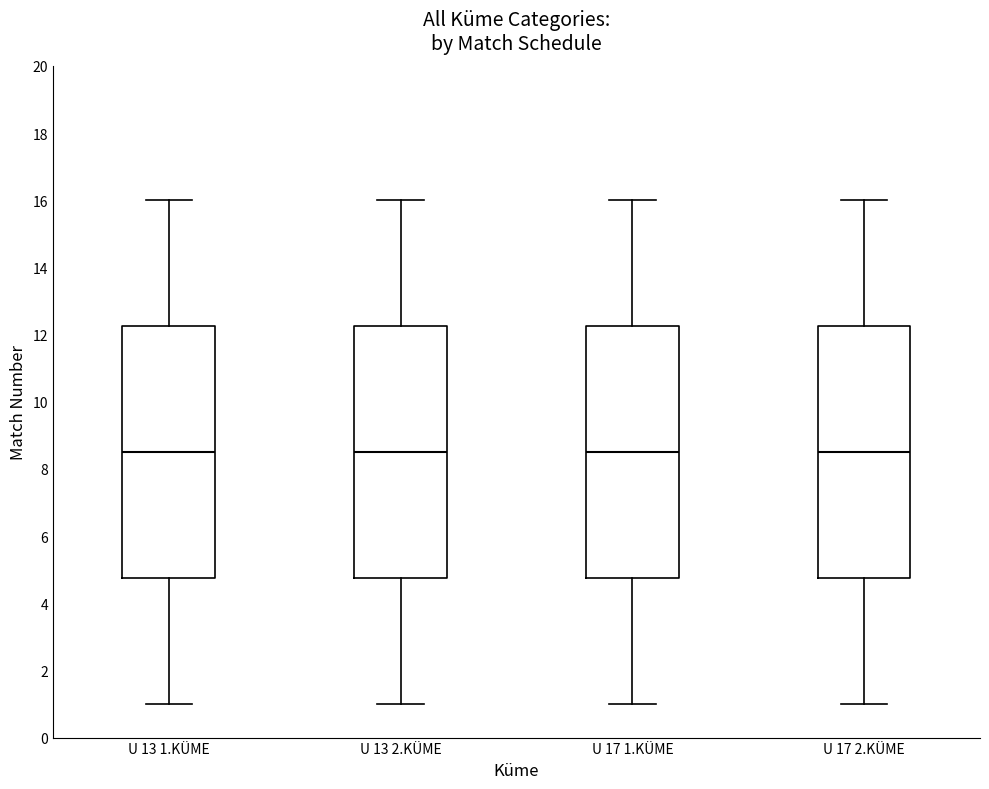

Where is the upper edge of the box for U 13 2.KÜME on the y-axis? The values are not printed on the chart, so give them approximately, as read against the axis.

12.2